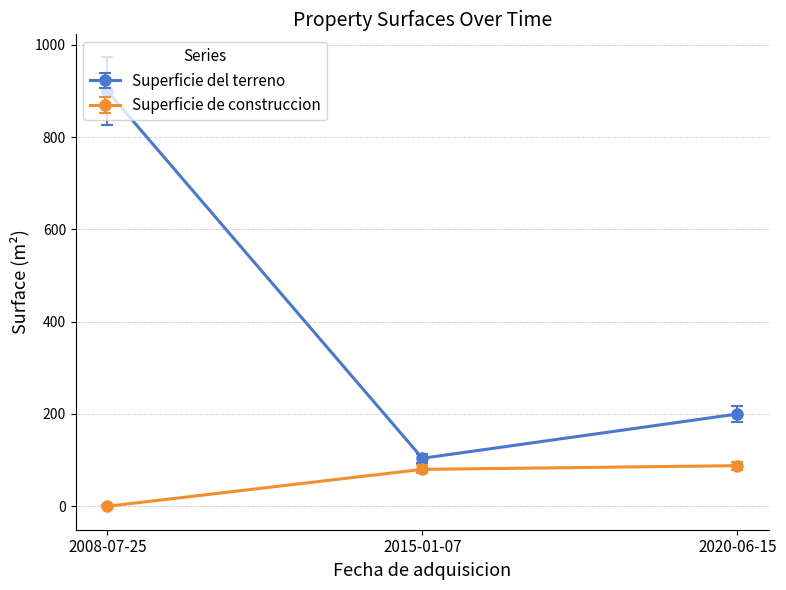

What position from the left is 2020-06-15?

3